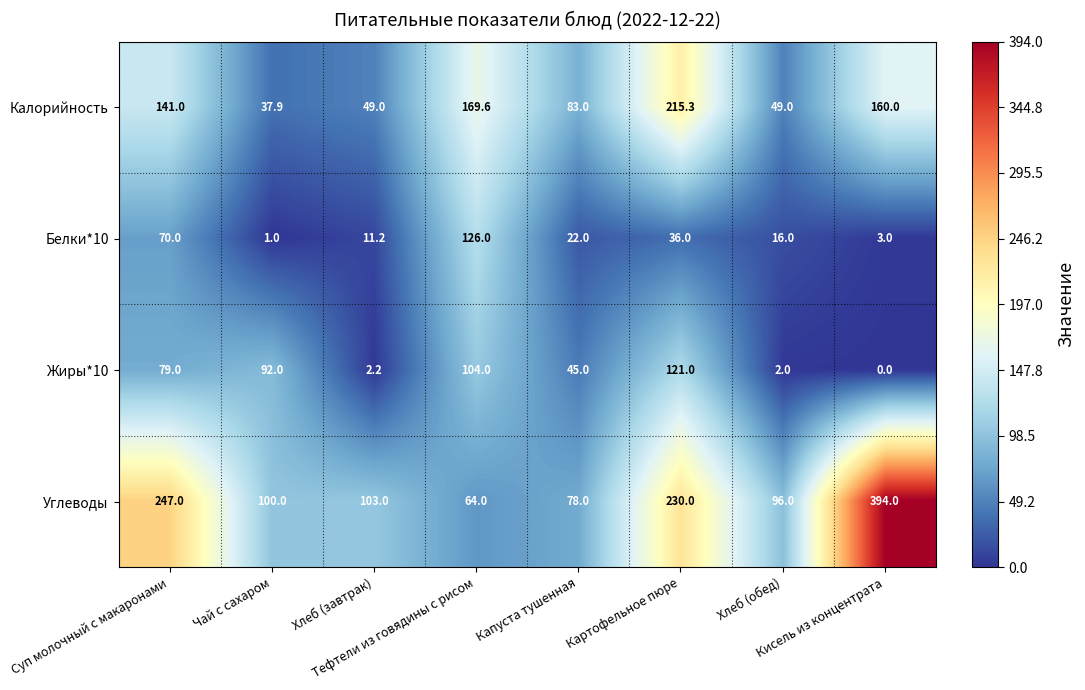

Which series has the widest spread of values?

Углеводы